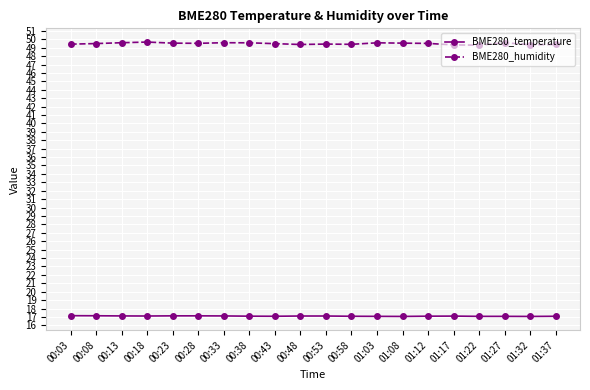

What is the total value across all series at 00:48?

66.5